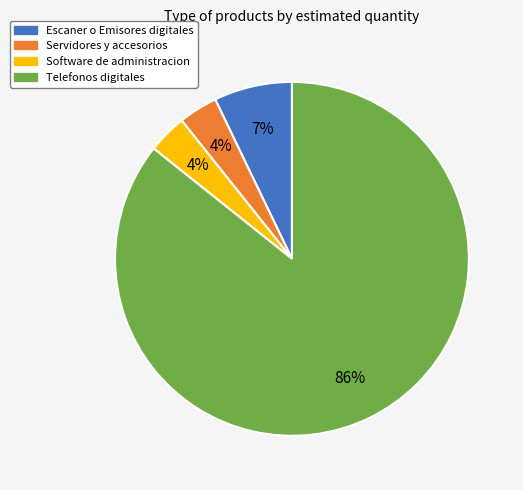

Count the number of slices in the pie.

4